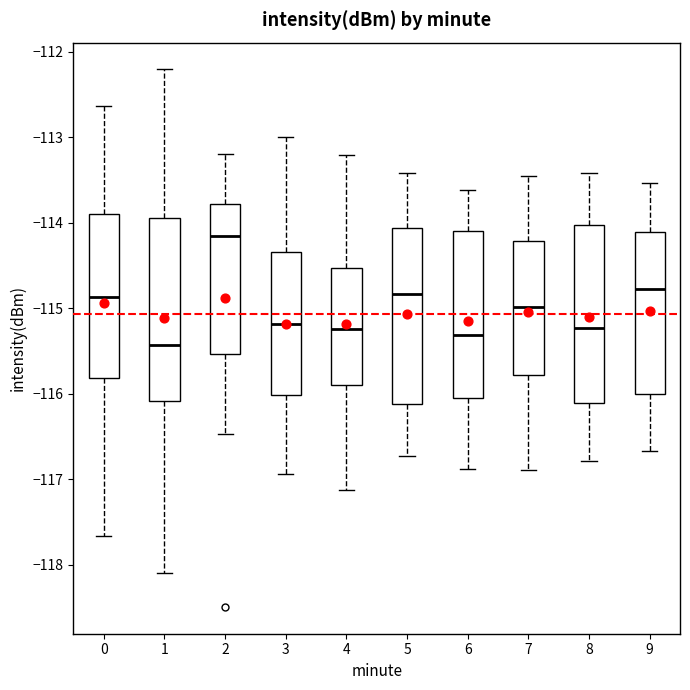

Which box has the lowest median line?

1